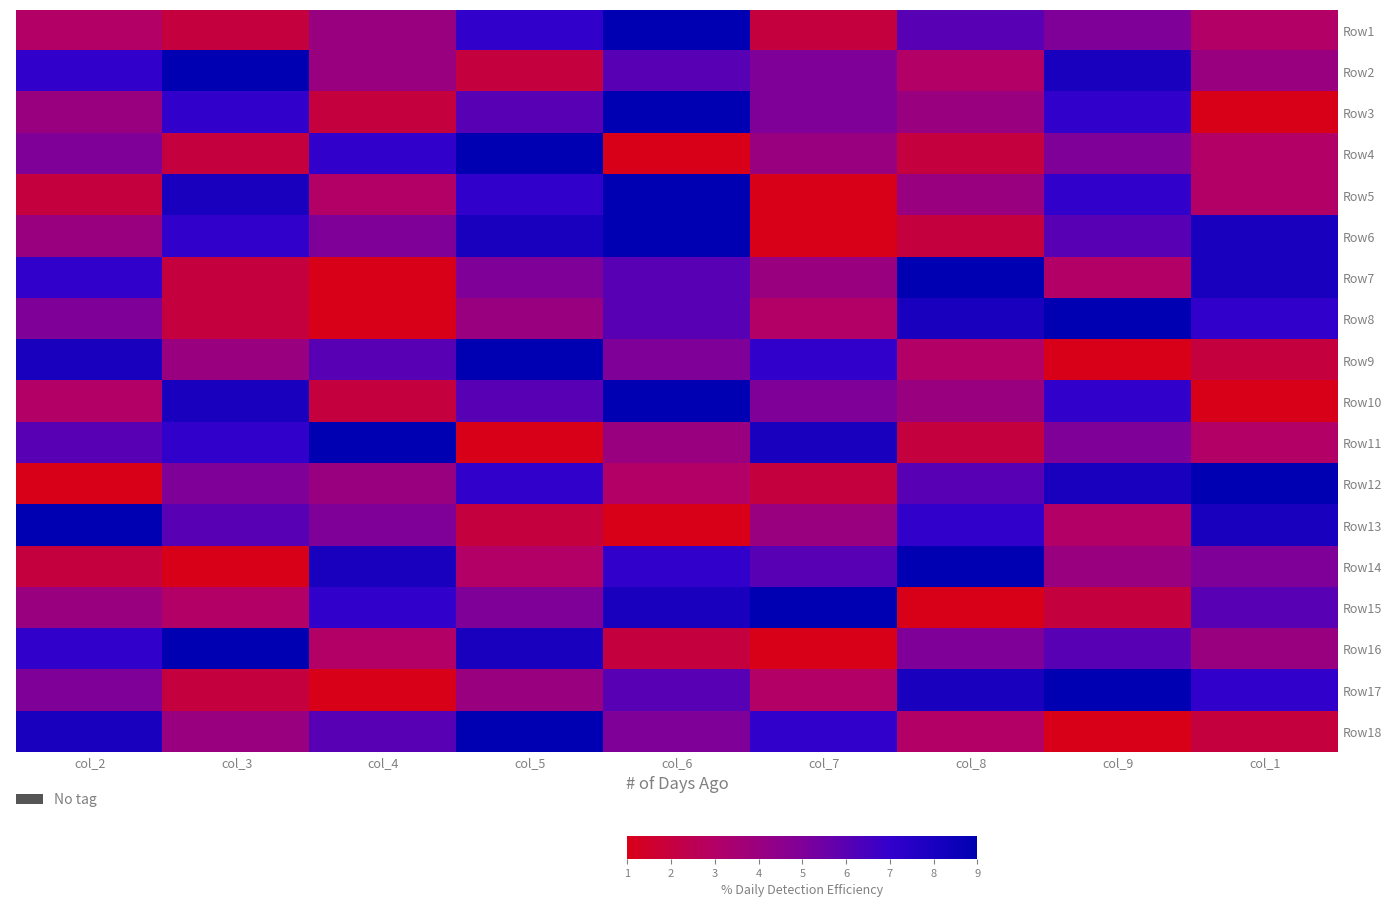

Reading left to right, extract all data points from this chart.

Row1: col_2=3	col_3=2	col_4=4	col_5=7	col_6=9	col_7=2	col_8=6	col_9=5	col_1=3
Row2: col_2=7	col_3=9	col_4=4	col_5=2	col_6=6	col_7=5	col_8=3	col_9=8	col_1=4
Row3: col_2=4	col_3=7	col_4=2	col_5=6	col_6=9	col_7=5	col_8=4	col_9=7	col_1=1
Row4: col_2=5	col_3=2	col_4=7	col_5=9	col_6=1	col_7=4	col_8=2	col_9=5	col_1=3
Row5: col_2=2	col_3=8	col_4=3	col_5=7	col_6=9	col_7=1	col_8=4	col_9=7	col_1=3
Row6: col_2=4	col_3=7	col_4=5	col_5=8	col_6=9	col_7=1	col_8=2	col_9=6	col_1=8
Row7: col_2=7	col_3=2	col_4=1	col_5=5	col_6=6	col_7=4	col_8=9	col_9=3	col_1=8
Row8: col_2=5	col_3=2	col_4=1	col_5=4	col_6=6	col_7=3	col_8=8	col_9=9	col_1=7
Row9: col_2=8	col_3=4	col_4=6	col_5=9	col_6=5	col_7=7	col_8=3	col_9=1	col_1=2
Row10: col_2=3	col_3=8	col_4=2	col_5=6	col_6=9	col_7=5	col_8=4	col_9=7	col_1=1
Row11: col_2=6	col_3=7	col_4=9	col_5=1	col_6=4	col_7=8	col_8=2	col_9=5	col_1=3
Row12: col_2=1	col_3=5	col_4=4	col_5=7	col_6=3	col_7=2	col_8=6	col_9=8	col_1=9
Row13: col_2=9	col_3=6	col_4=5	col_5=2	col_6=1	col_7=4	col_8=7	col_9=3	col_1=8
Row14: col_2=2	col_3=1	col_4=8	col_5=3	col_6=7	col_7=6	col_8=9	col_9=4	col_1=5
Row15: col_2=4	col_3=3	col_4=7	col_5=5	col_6=8	col_7=9	col_8=1	col_9=2	col_1=6
Row16: col_2=7	col_3=9	col_4=3	col_5=8	col_6=2	col_7=1	col_8=5	col_9=6	col_1=4
Row17: col_2=5	col_3=2	col_4=1	col_5=4	col_6=6	col_7=3	col_8=8	col_9=9	col_1=7
Row18: col_2=8	col_3=4	col_4=6	col_5=9	col_6=5	col_7=7	col_8=3	col_9=1	col_1=2